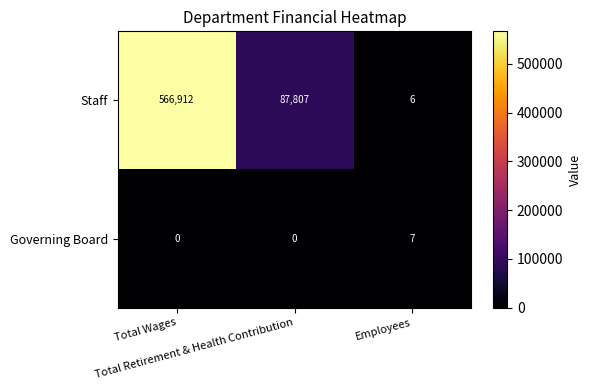

What is the greatest value displayed?

566912